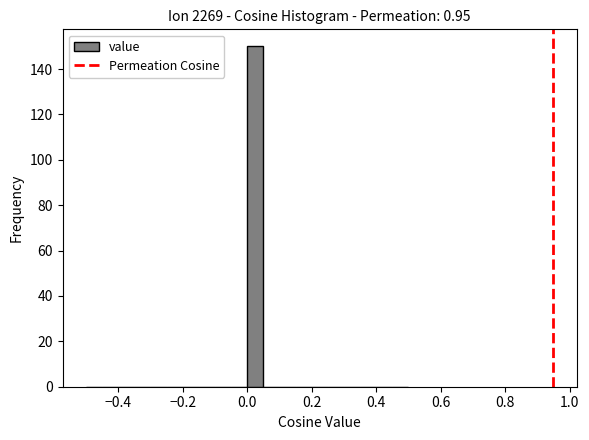

Around what value on the x-axis is the tallest bar? Give the approximate position of its centre, as read against the axis.

0.02